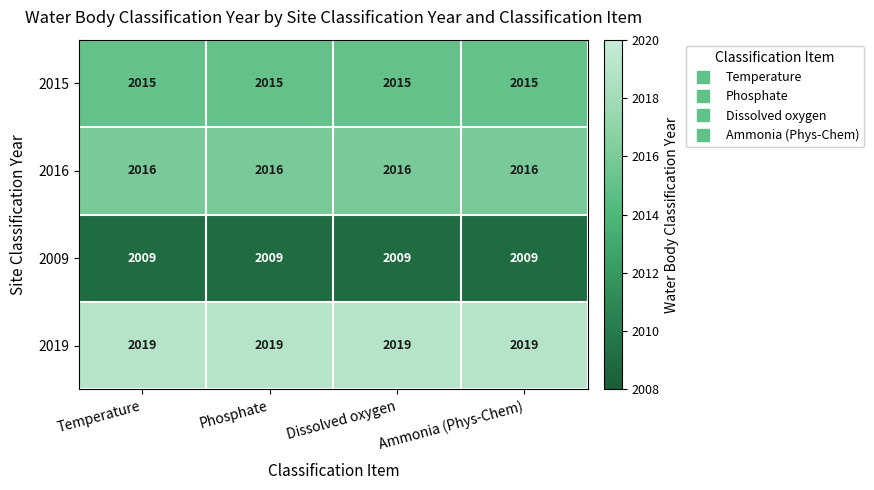

What value does the 2016 series have at Dissolved oxygen?

2016